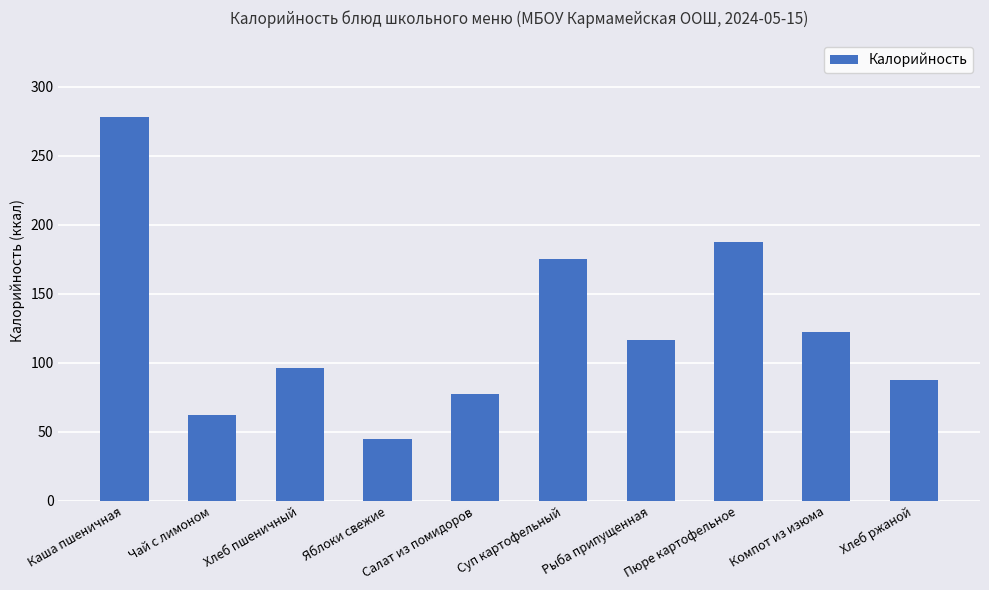

How many values are below 116?

5